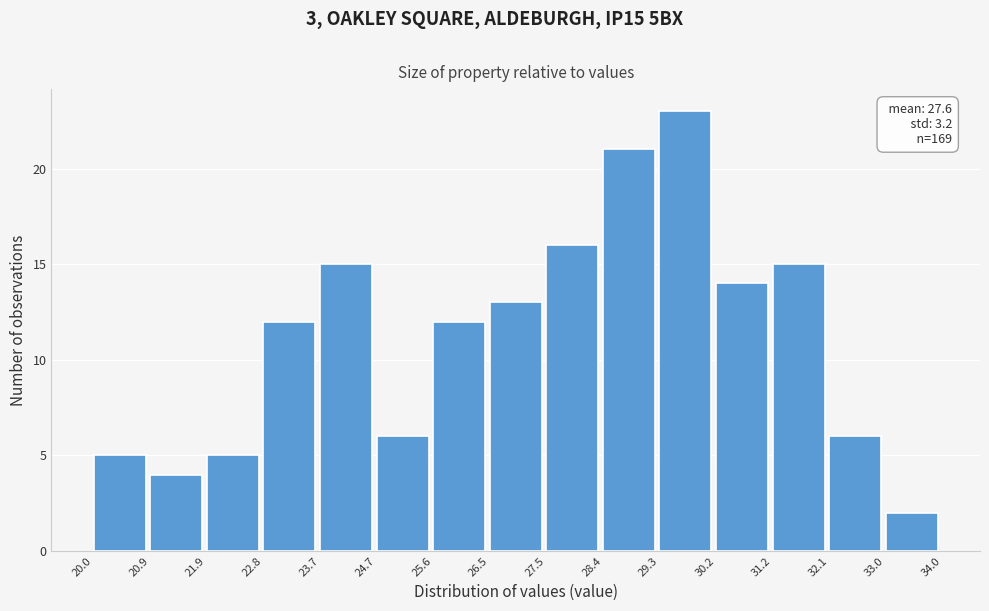

Which range on the x-axis has the tallest bar?

29.3 to 30.2